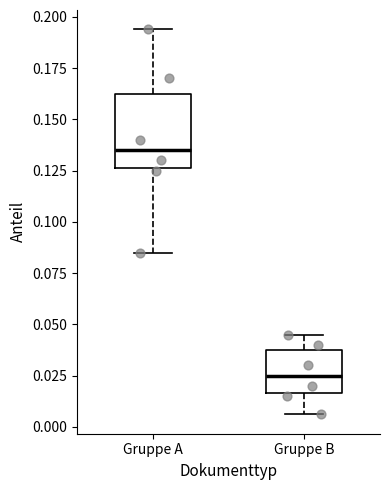

Reading left to right, read every box against the y-axis: the position of its median line, the range the box covers, and the ends of its whiskers. The values are not printed on the chart, so give them approximately, as read against the axis.

Gruppe A: median 0.135, box 0.125 to 0.165, whiskers 0.085 to 0.195
Gruppe B: median 0.025, box 0.015 to 0.040, whiskers 0.005 to 0.045